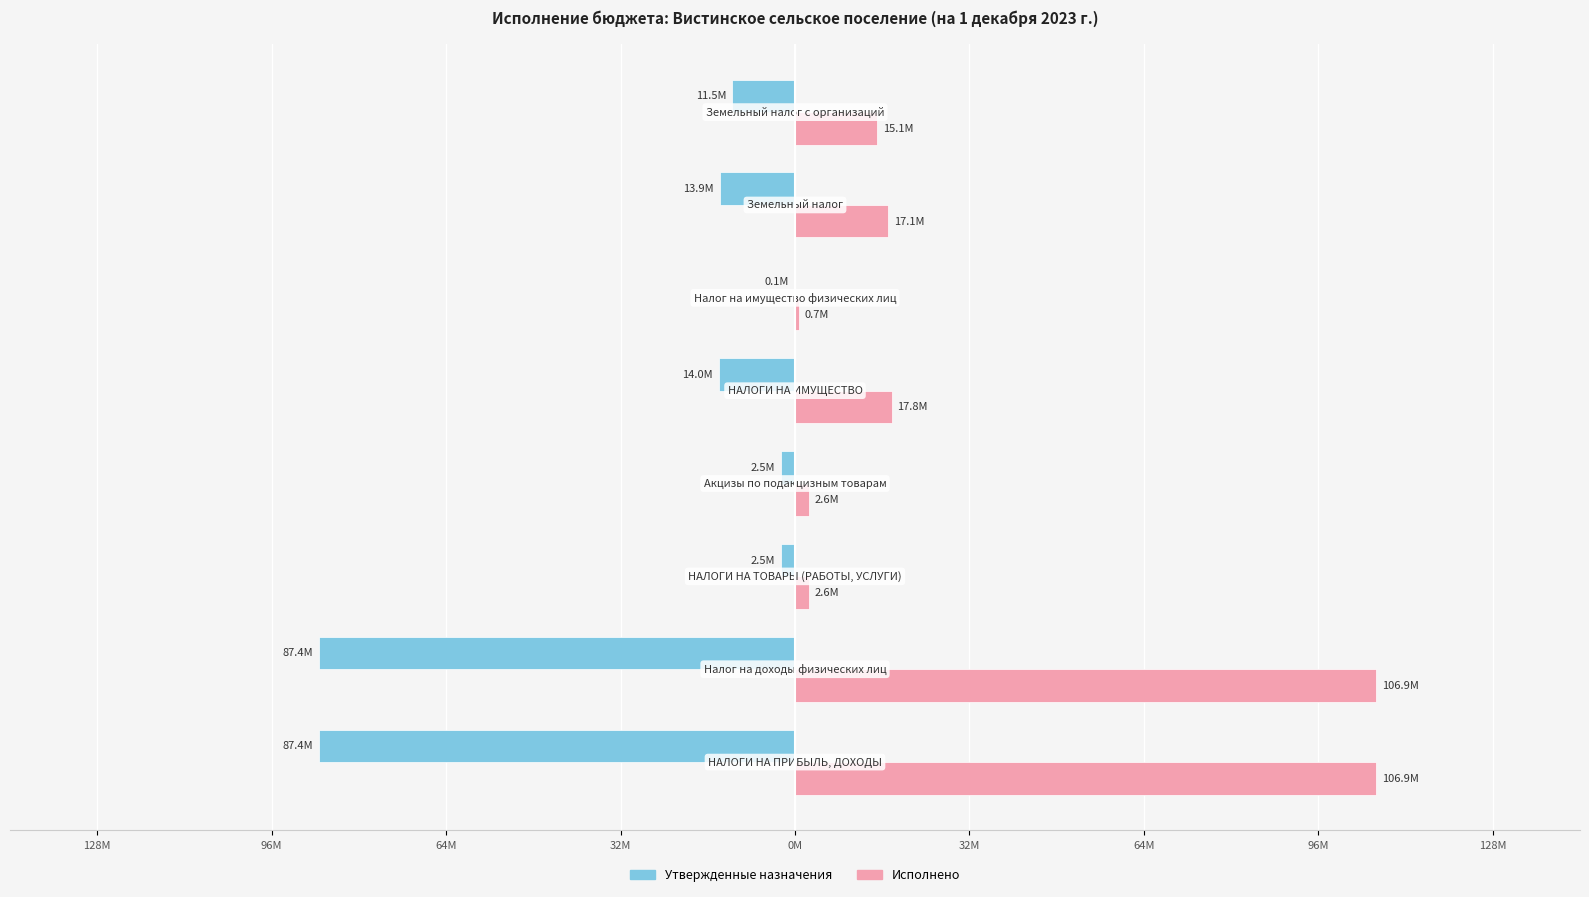

Reading left to right, list all the values displayed in this chart.

Утвержденные назначения: -87426000.0	-87426000.0	-2530800.0	-2530800.0	-14003754.0	-140000.0	-13863754.0	-11512954.0
Исполнено: 106896758.4	106896758.4	2580456.3	2580456.3	17773021.7	701678.4	17071343.3	15057820.2